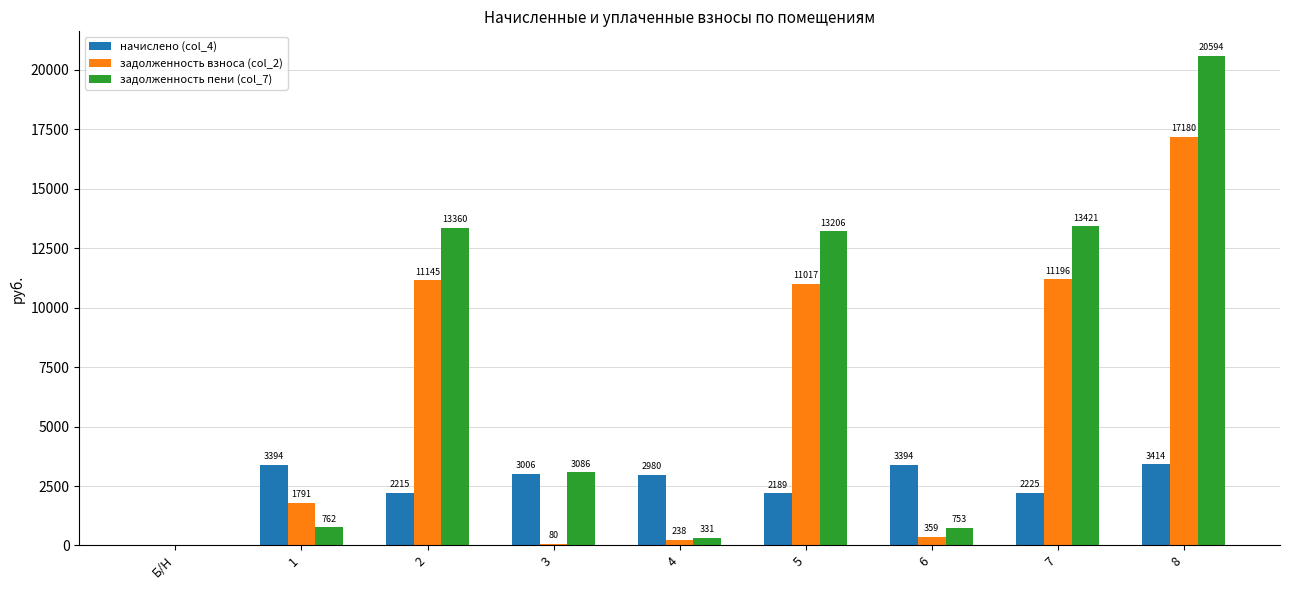

At which category is the sum across all series the highest?

8